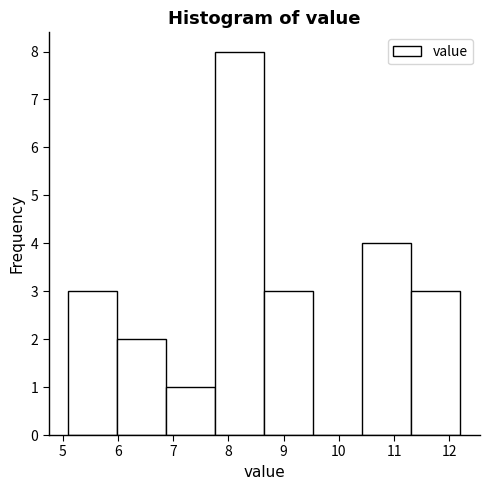

How tall is the bar that spans 6.0 to 6.9 on the x-axis? Neither the bar edges nor the heights are printed on the chart, so give them approximately, as read against the axes.

2